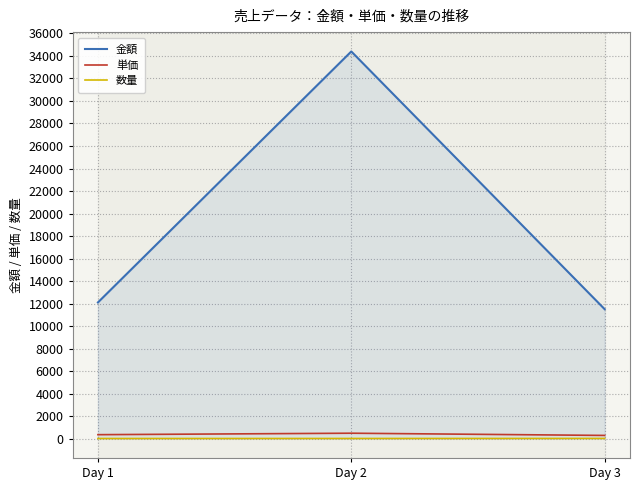

At how many categories does at least one series exceed 2223?

3